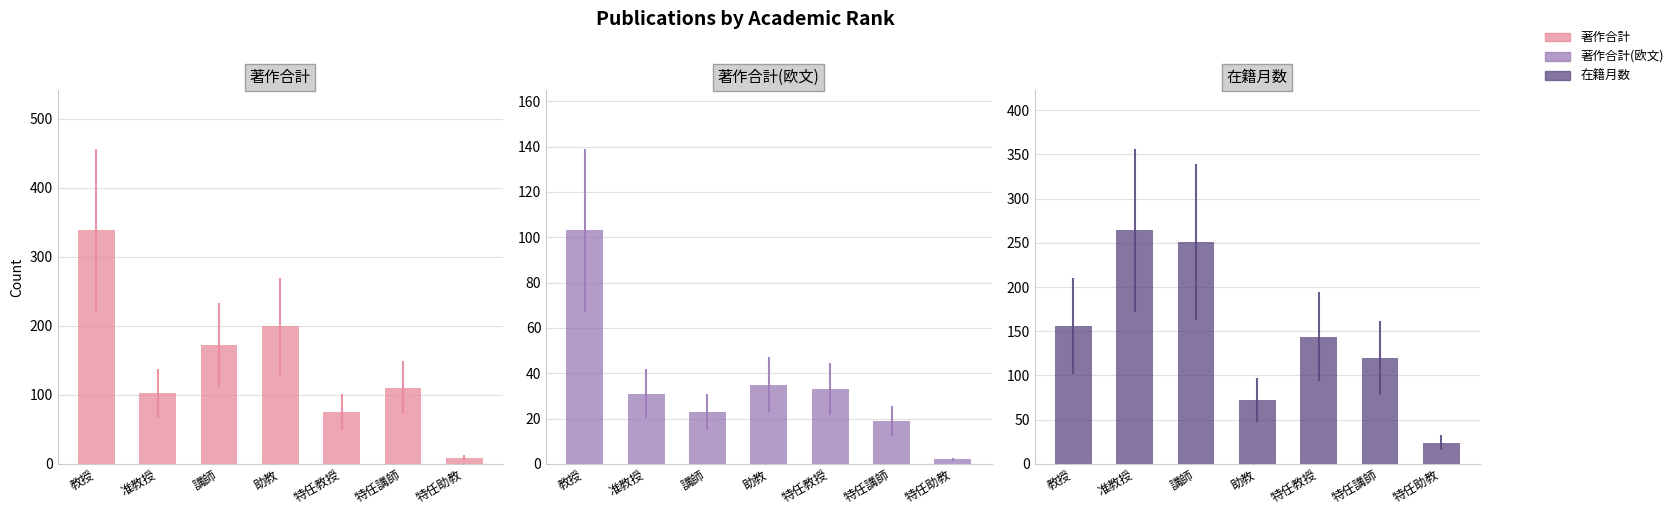

Which label corresponds to the smallest value in the chart?

特任助教